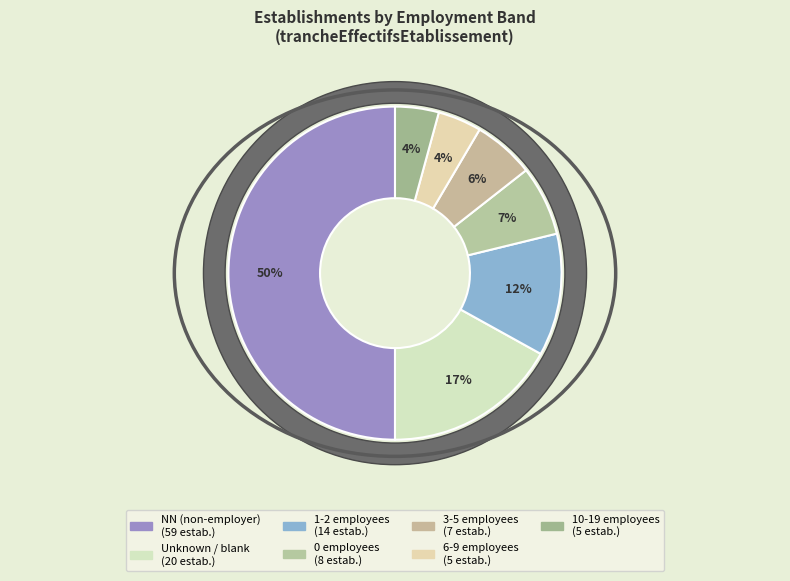

Between 01 and NN, which is larger?

NN